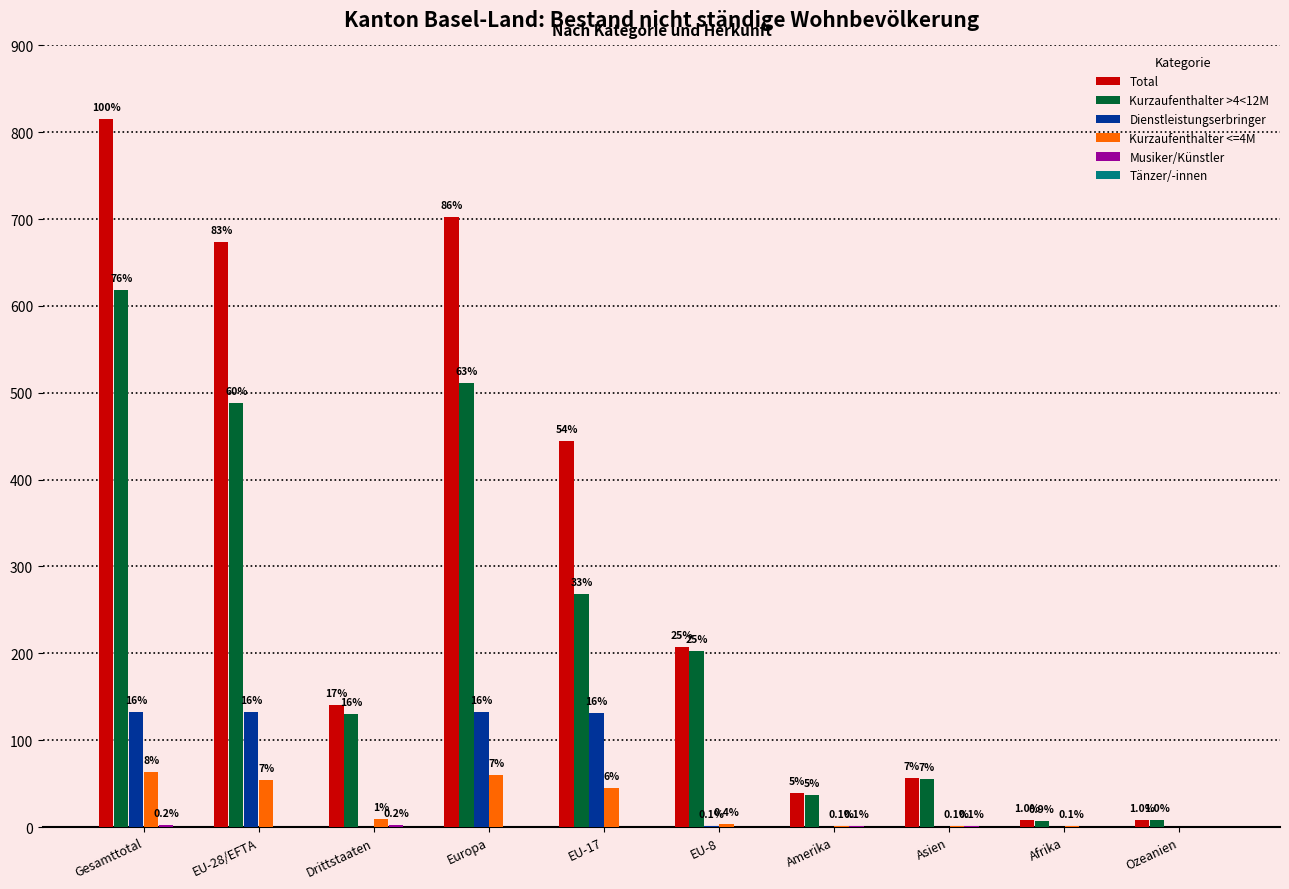

Are the bars horizontal?

No